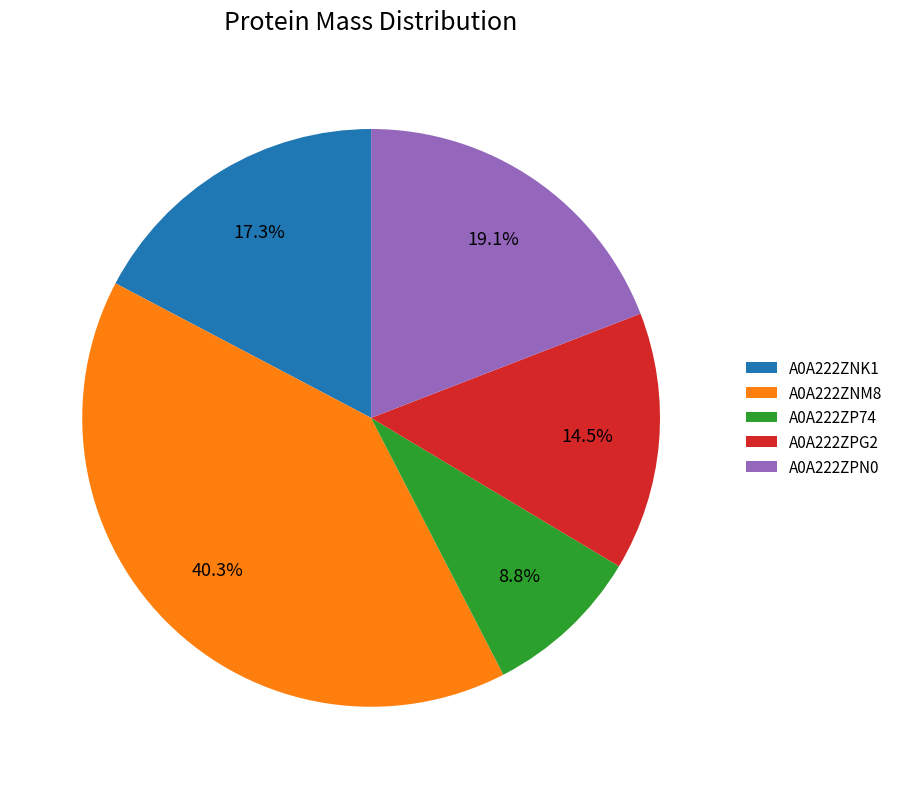

Approximately how many times larger is the value at A0A222ZNK1 compared to A0A222ZPN0?

0.9